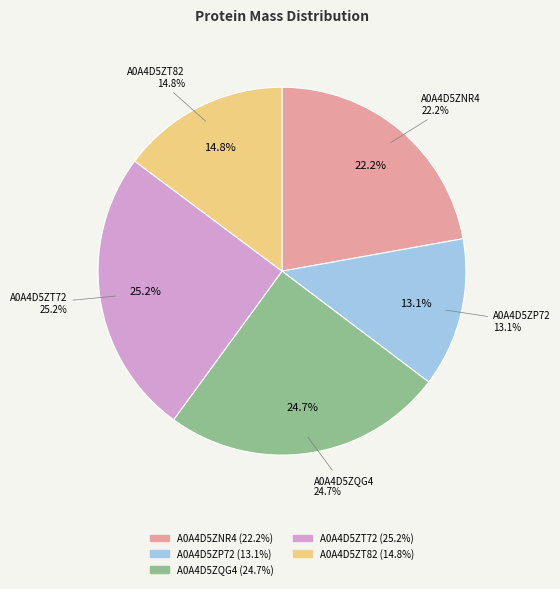

Does A0A4D5ZQG4 account for over 50% of the chart?

No